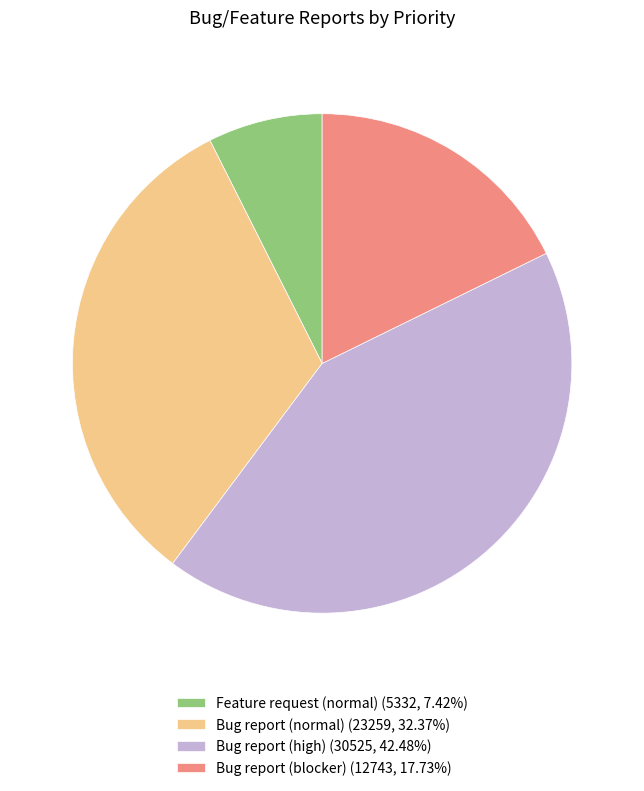

Approximately how many times larger is the value at Bug report (high) (30525, 42.48%) compared to Bug report (blocker) (12743, 17.73%)?

2.4